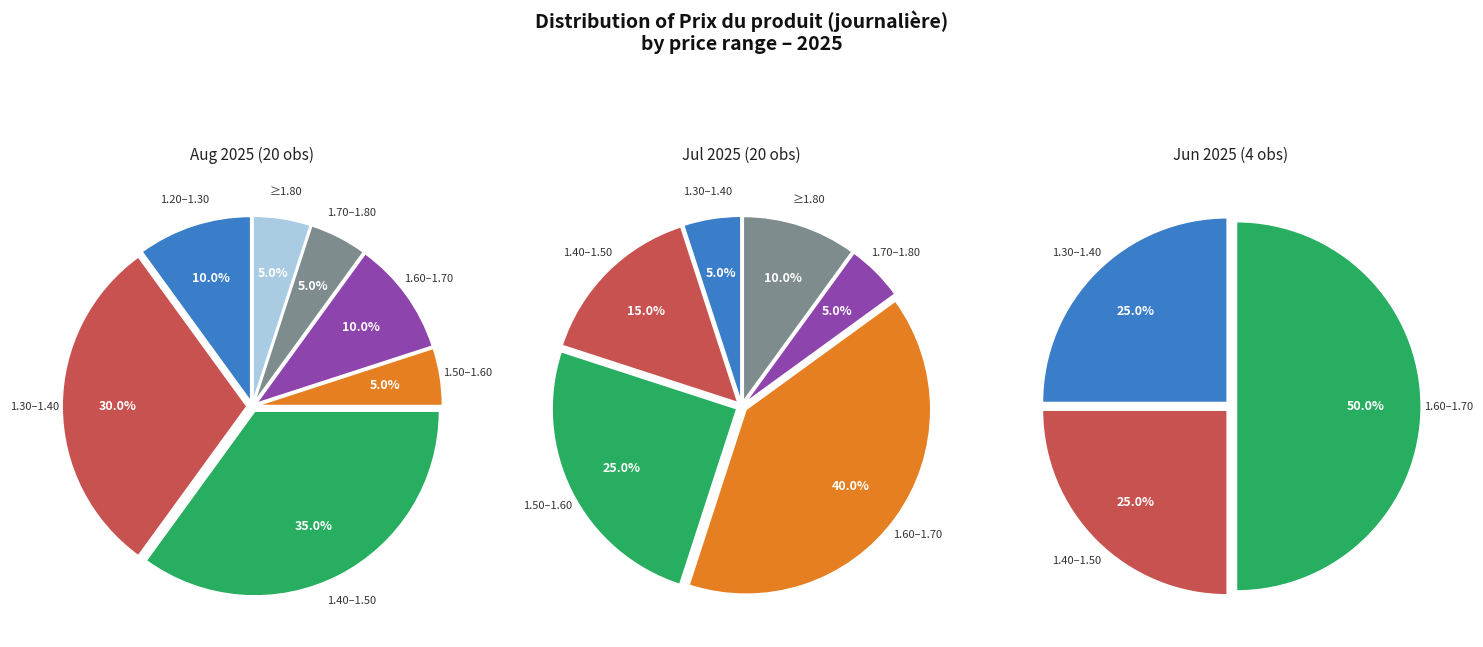

Does 2025-08-06 account for over 50% of the chart?

No